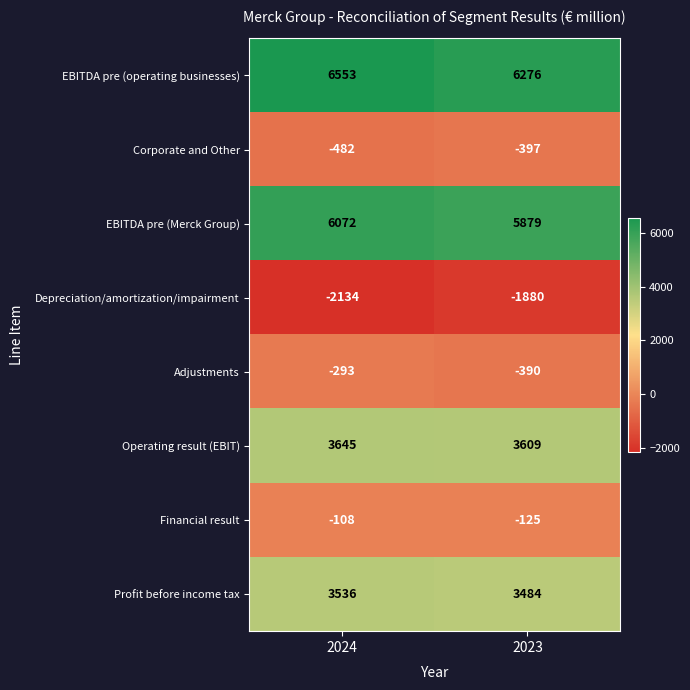

Count the number of data series in this chart.

8